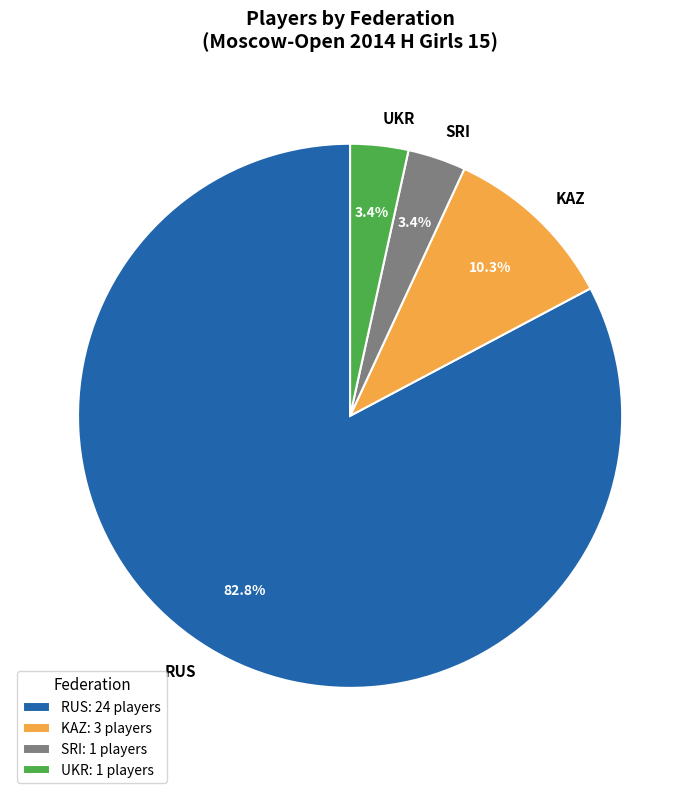

Which has a higher value, UKR or RUS?

RUS